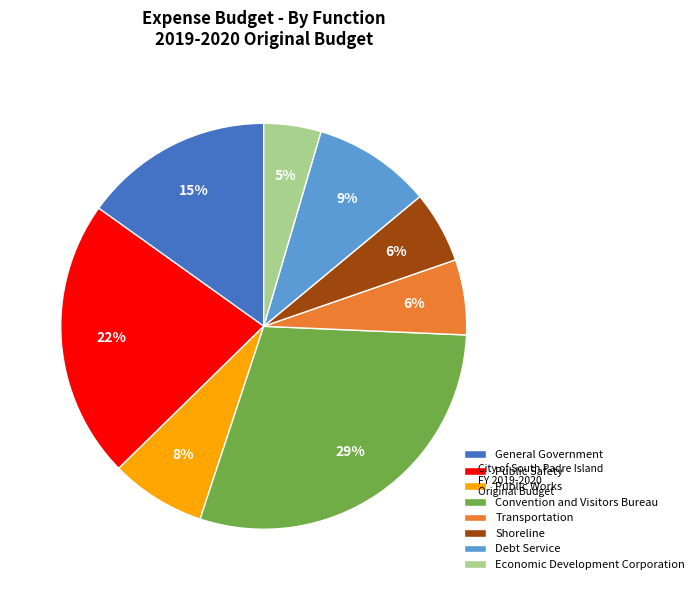

What is the largest slice in the pie chart?

Convention and Visitors Bureau